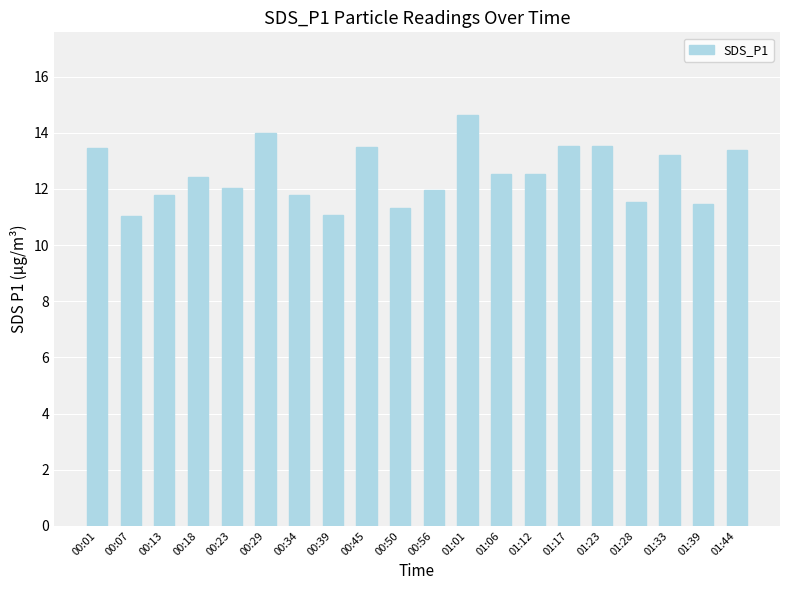

What position from the left is 00:01?

1